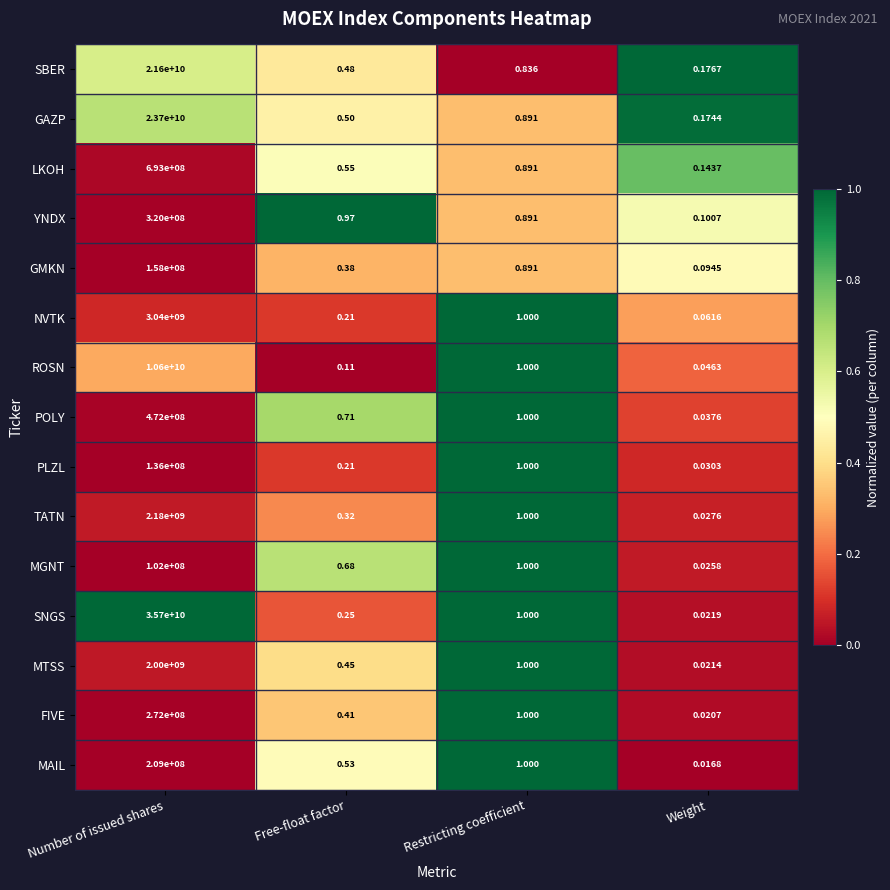

Where is TATN nearest to the value 1090000000?

Restricting coefficient